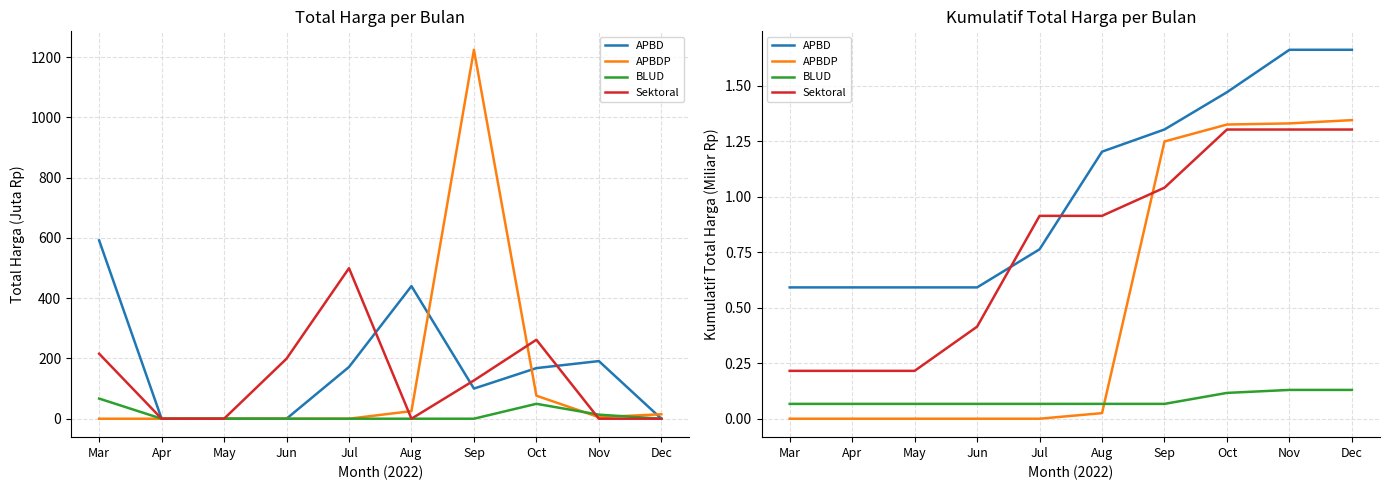

True or false: BLUD has more than 1 points higher than both neighbors.

False